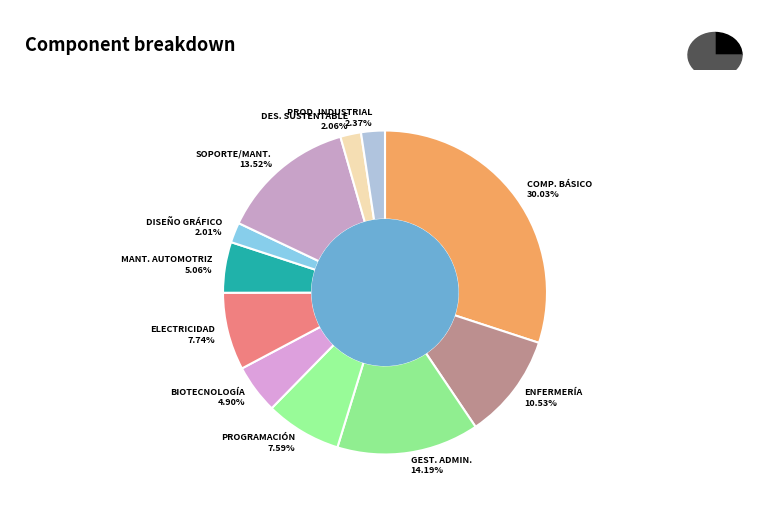

To the nearest percent, what is the difference between the PROCESOS DE GESTIÓN ADMINISTRATIVA and DESARROLLO SUSTENTABLE slice percentages?

12%